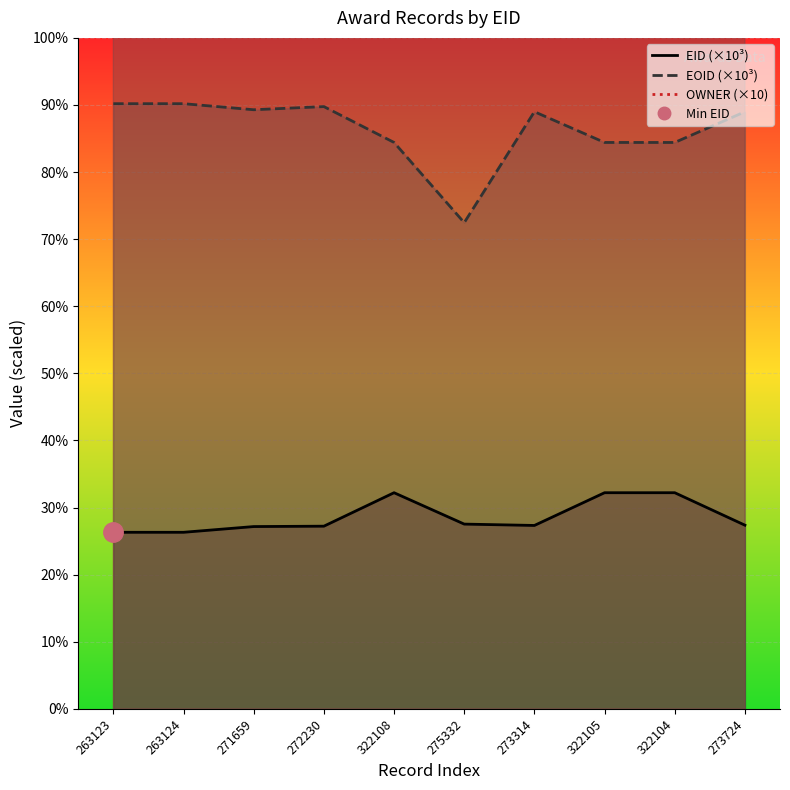

What is the smallest value displayed?

263.1